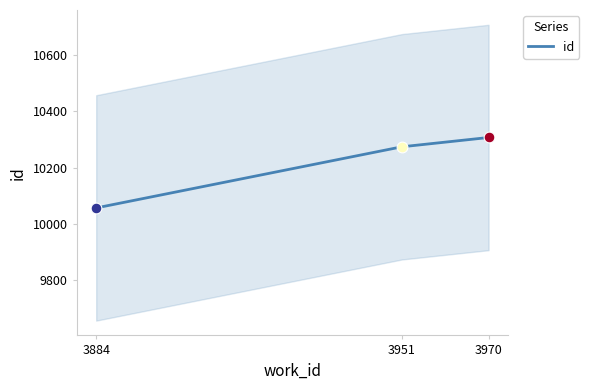

Approximately how many times larger is the value at 3884 compared to 3970?

1.0